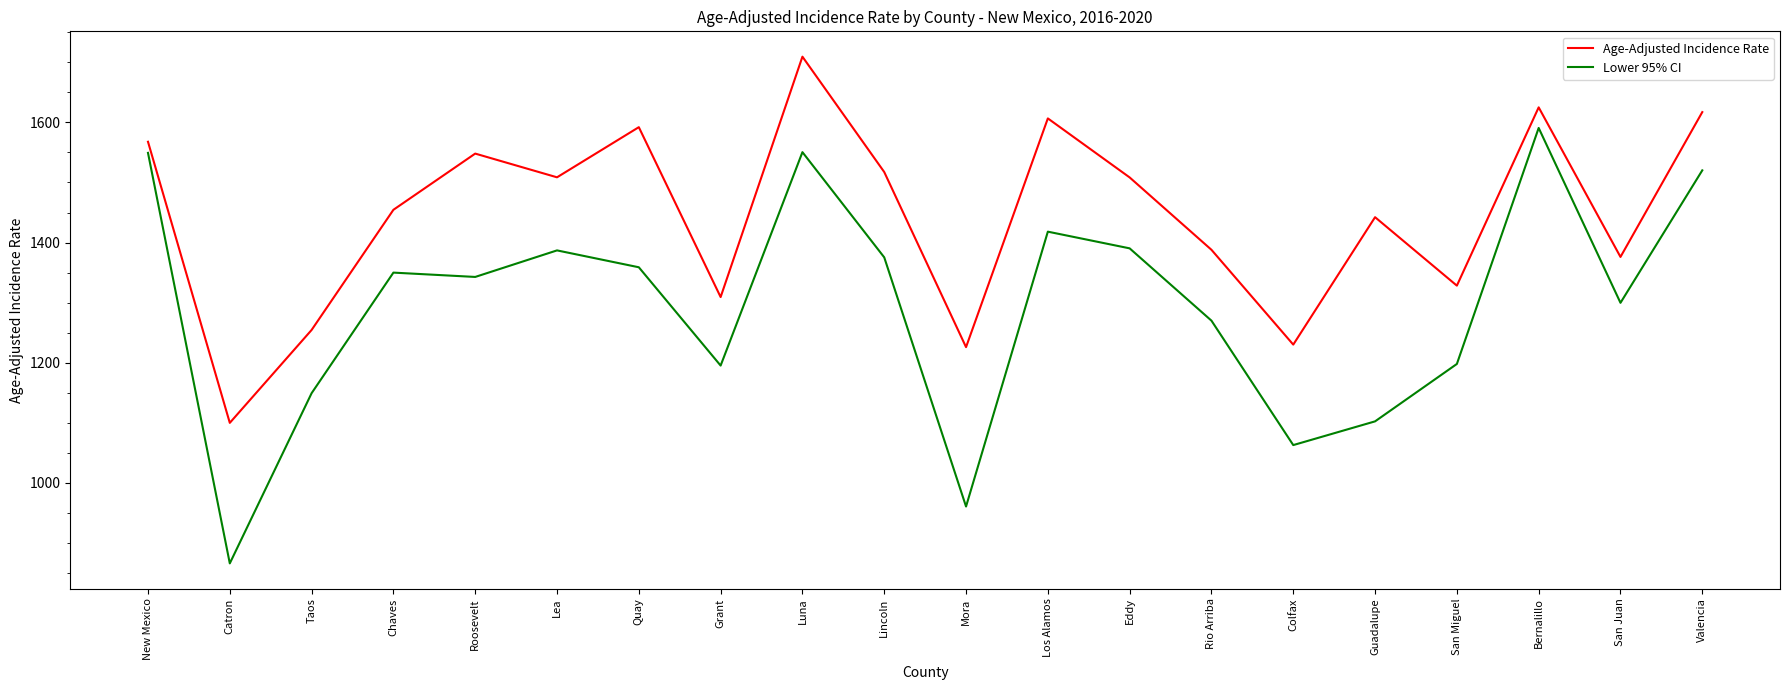

How many series are shown in this chart?

2